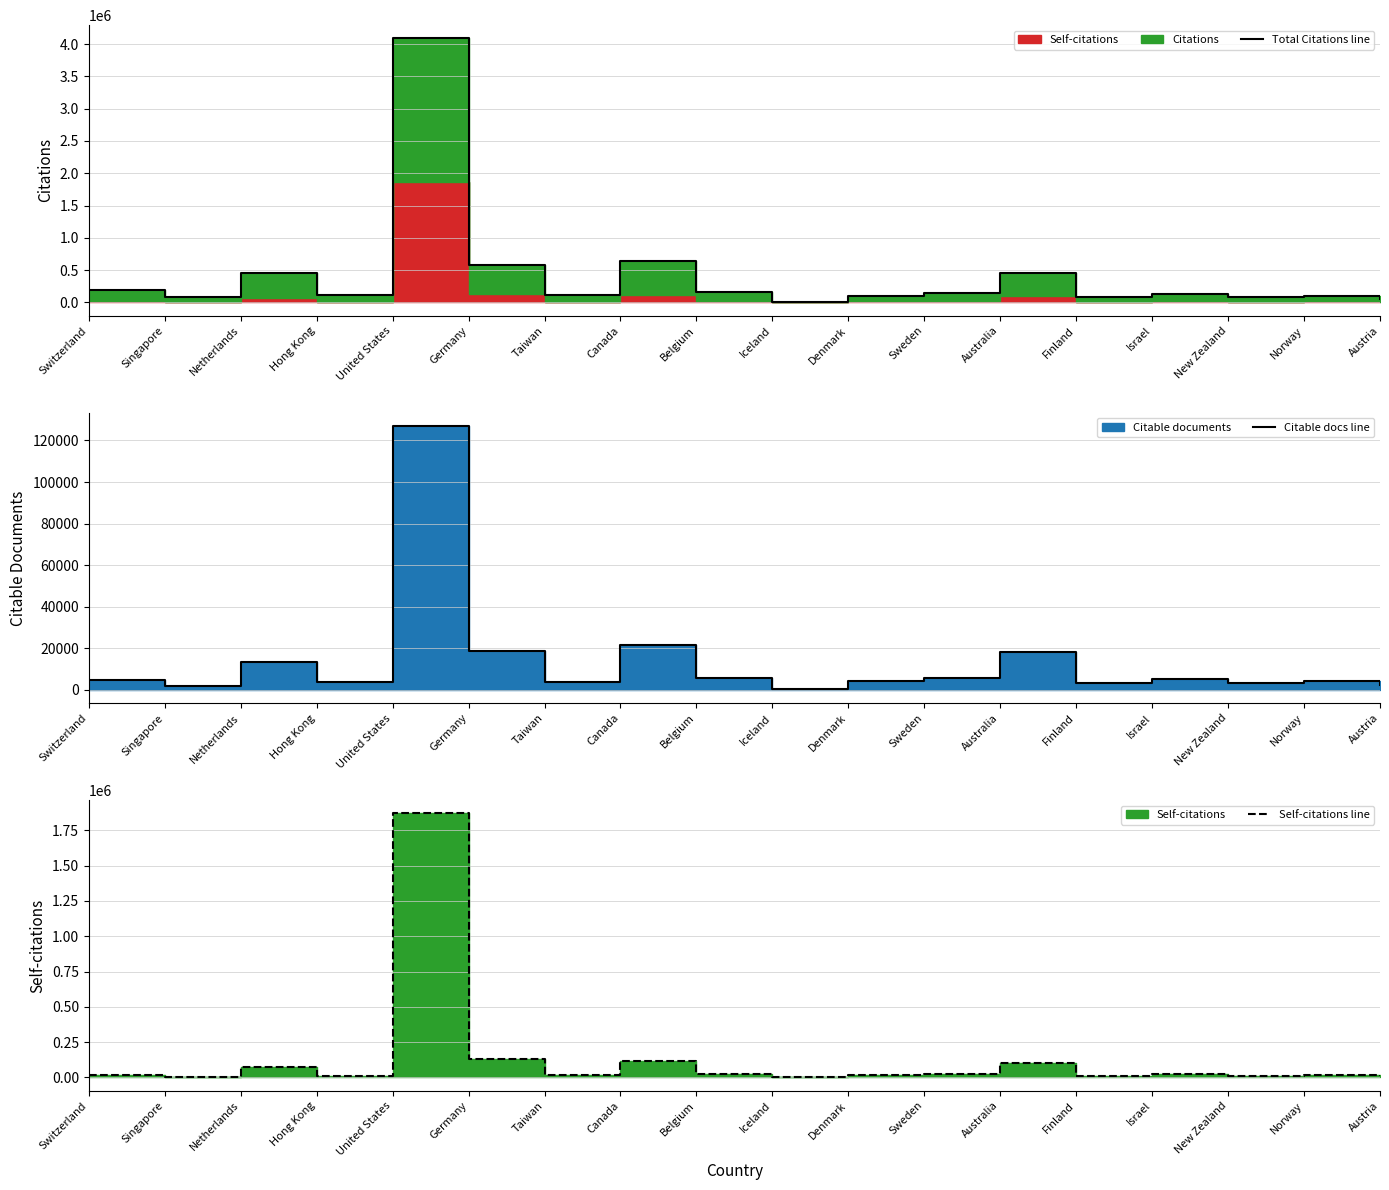

What is the difference between the maximum and minimum values in the Total Citations line series?

4077974